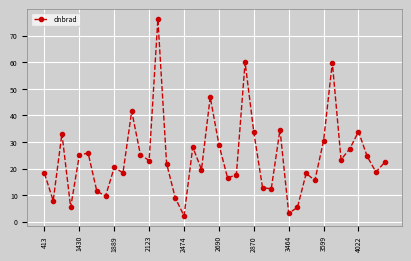

What is the difference between the second highest and second lowest values?

56.8